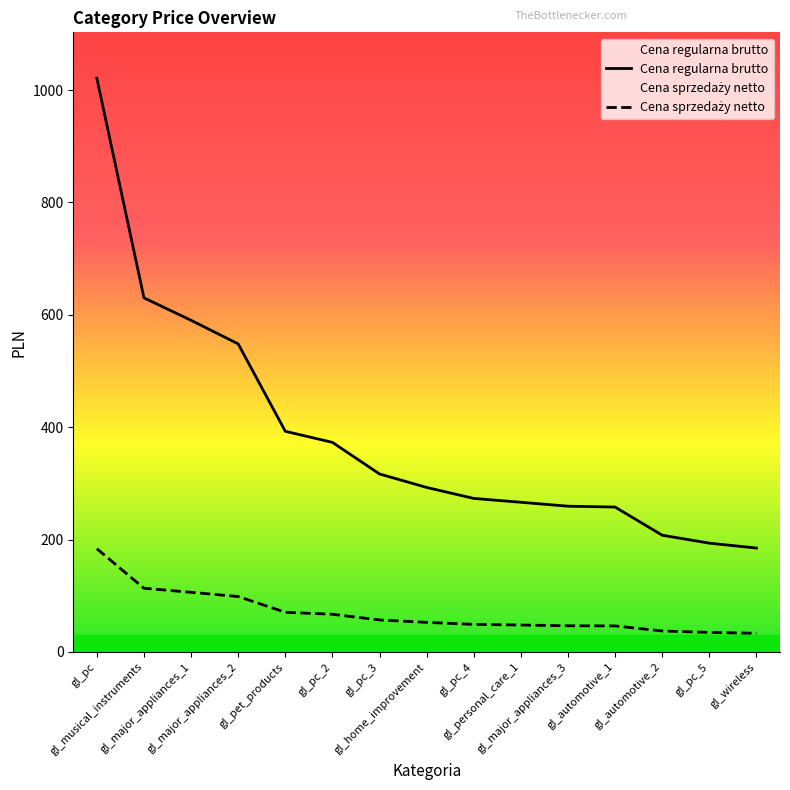

Which has a higher value, gl_pc_3 or gl_major_appliances_2?

gl_major_appliances_2